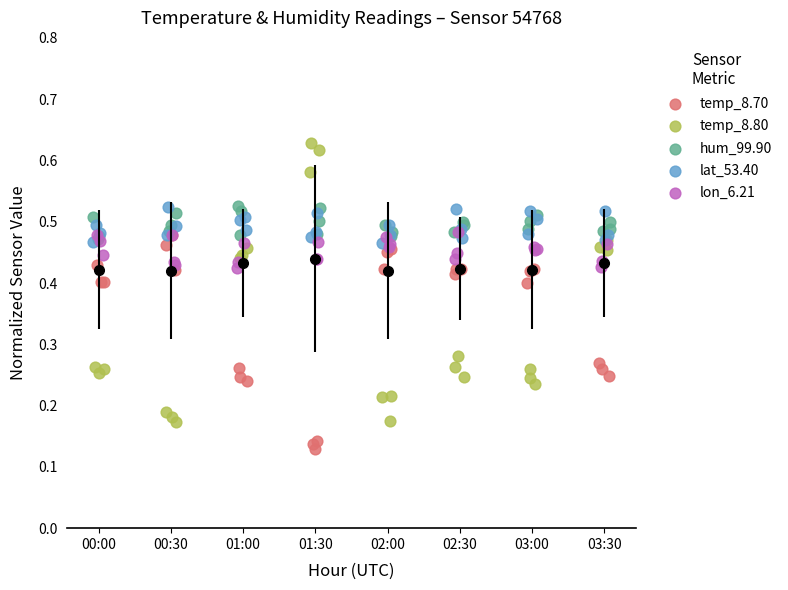

Which series has the largest Y range (max minus min)?

temp_8.80